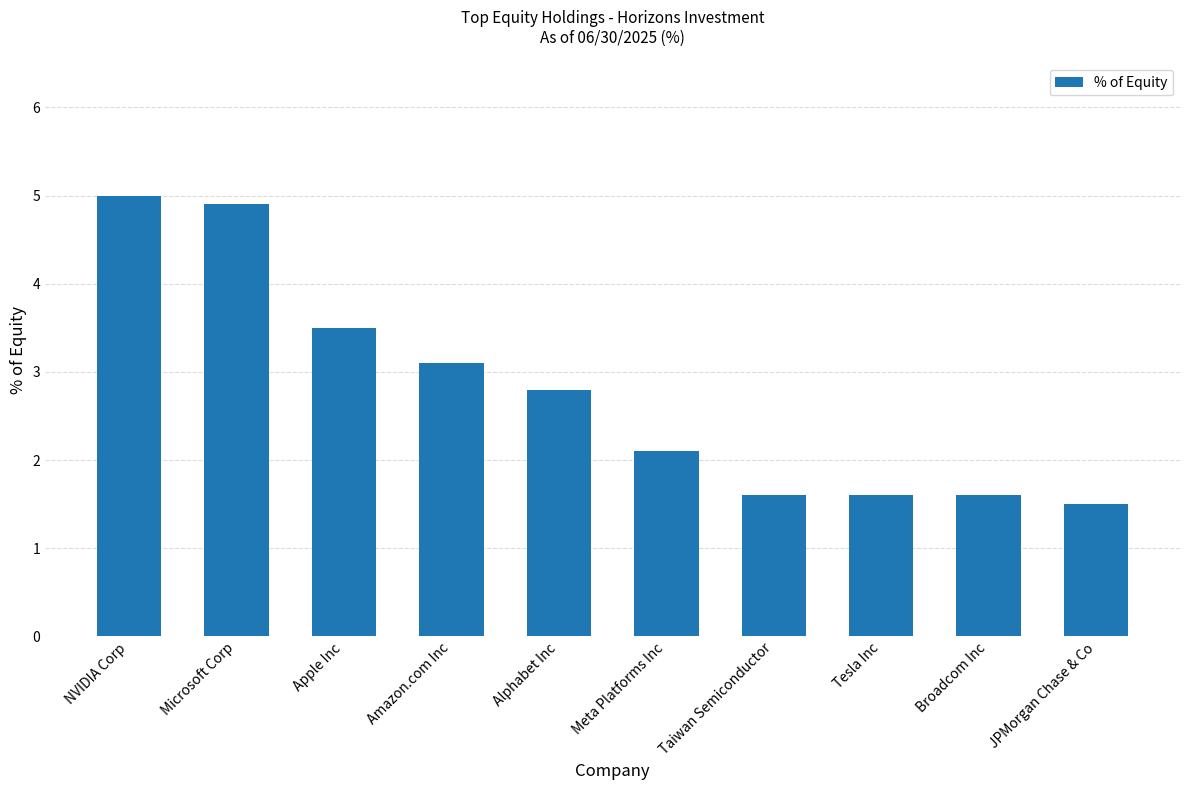

Are the bars grouped side by side (vs. stacked)?

No